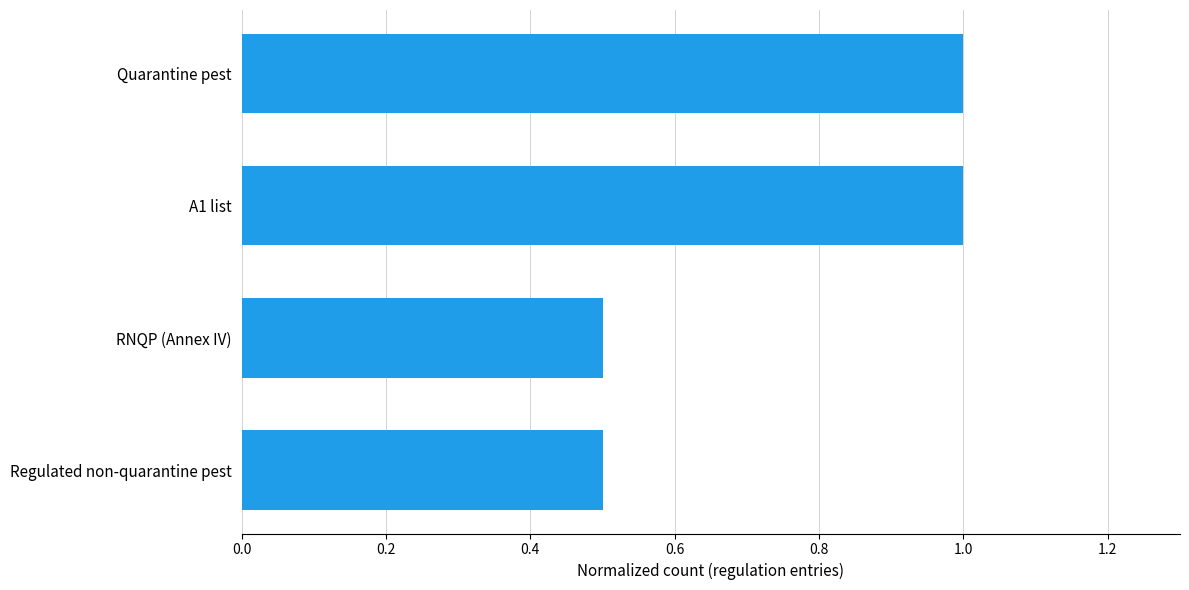

True or false: the data shows 0.5 at RNQP (Annex IV).

True